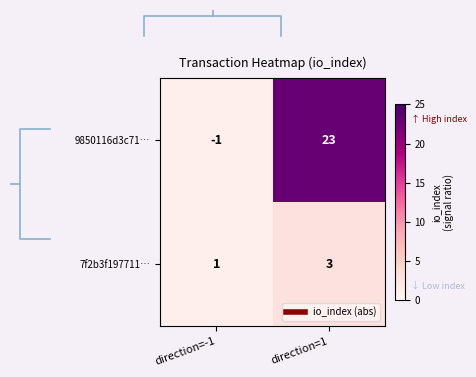

What is the spread (max minus min) of values at direction=1?

20